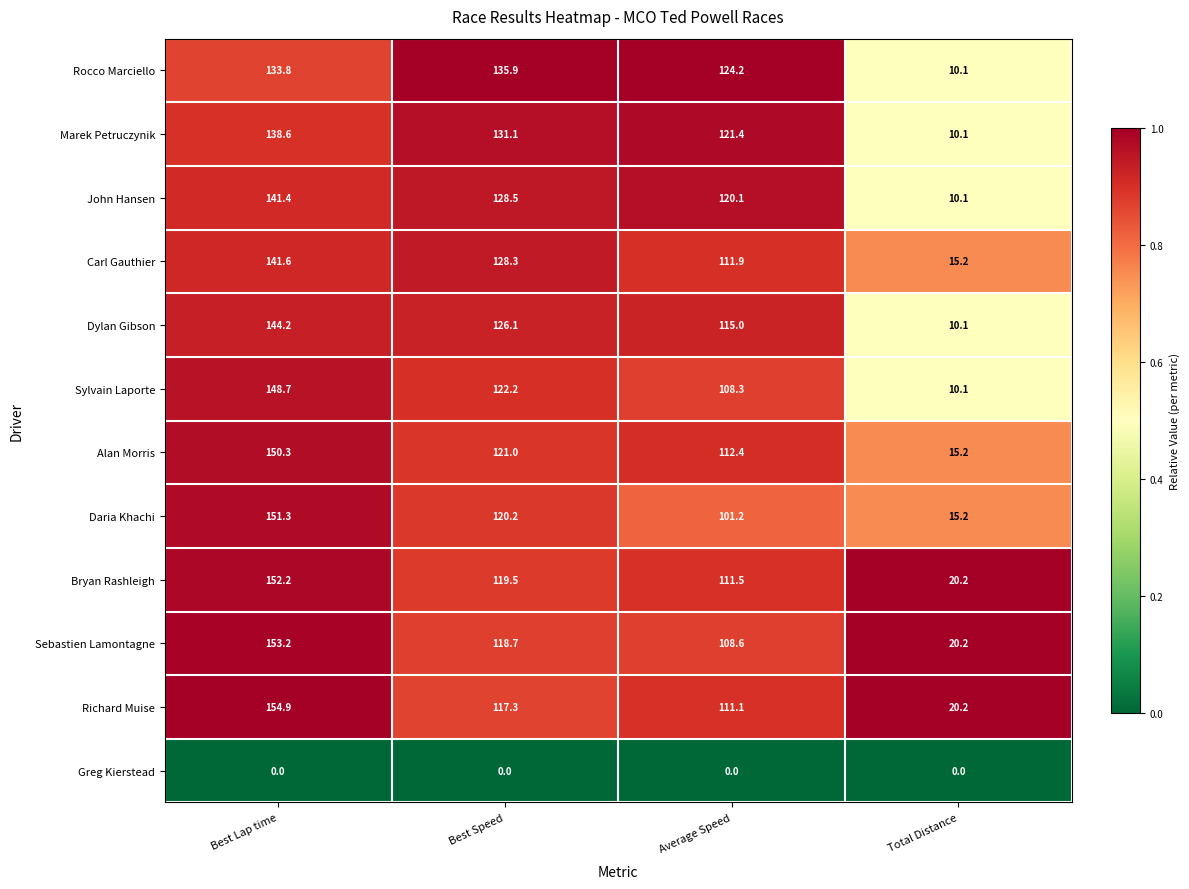

What is the difference between the Richard Muise values at Average Speed and Best Speed?

6.2